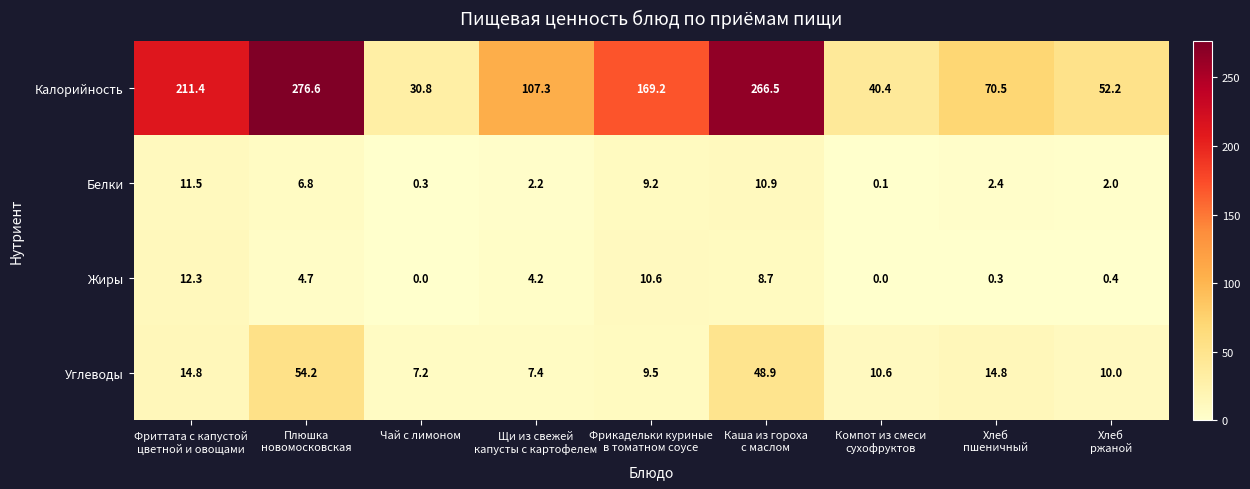

True or false: Жиры has a value of -4.9 at Чай с лимоном.

False